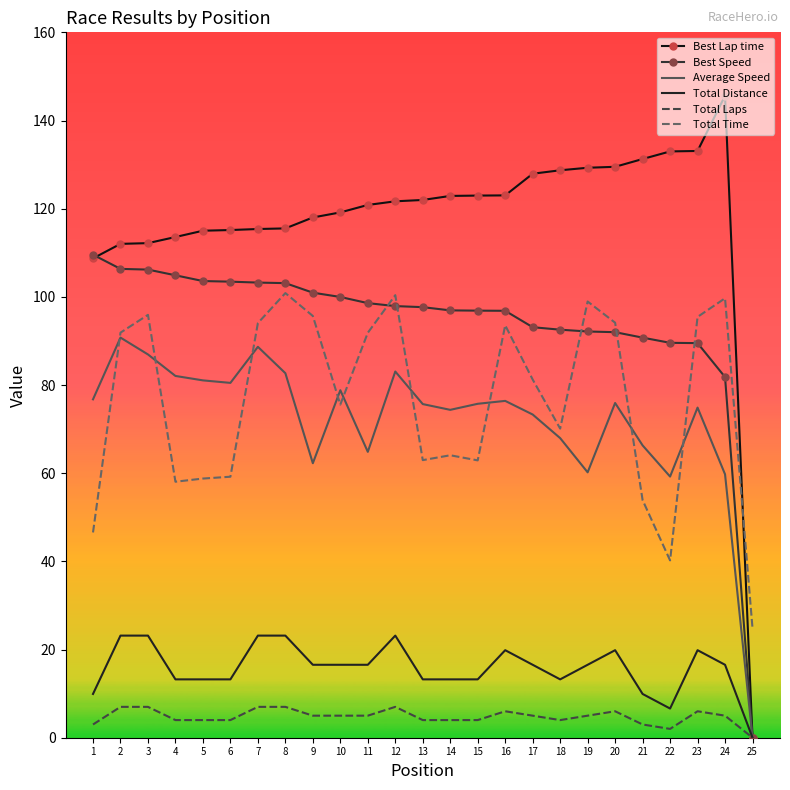

How many series are shown in this chart?

6